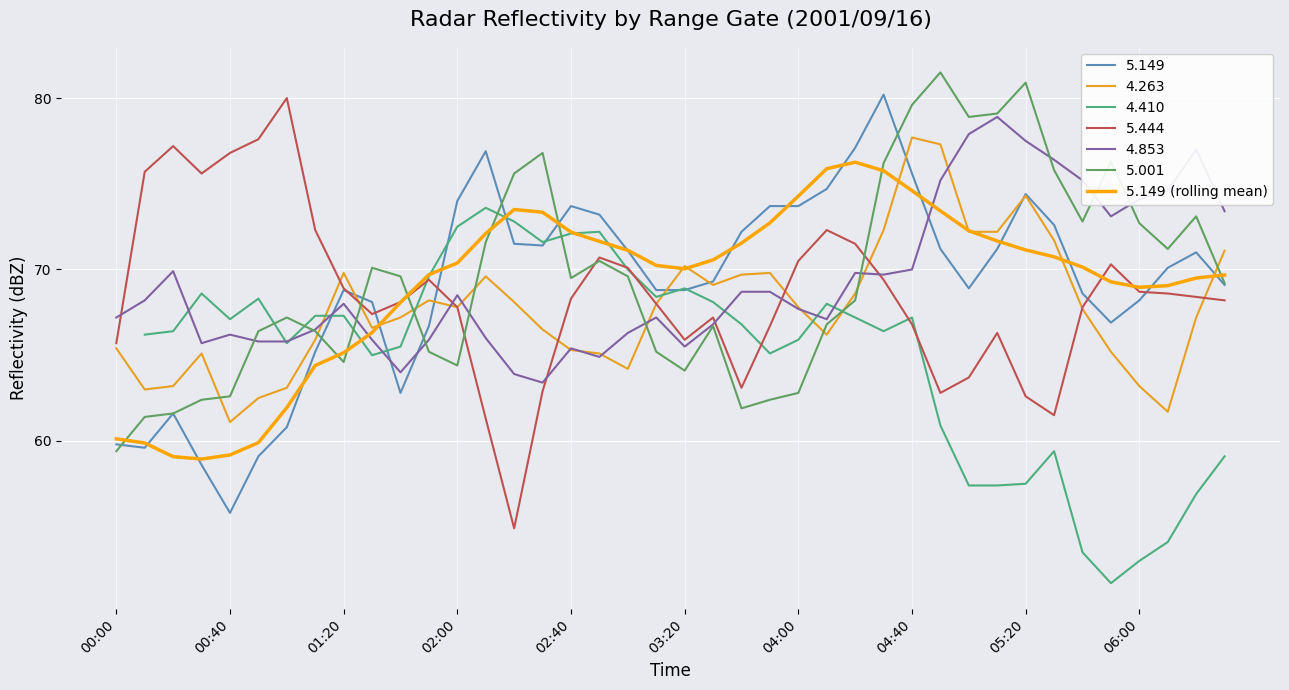

Approximately how many times larger is the value at 17 compared to 19?

1.0